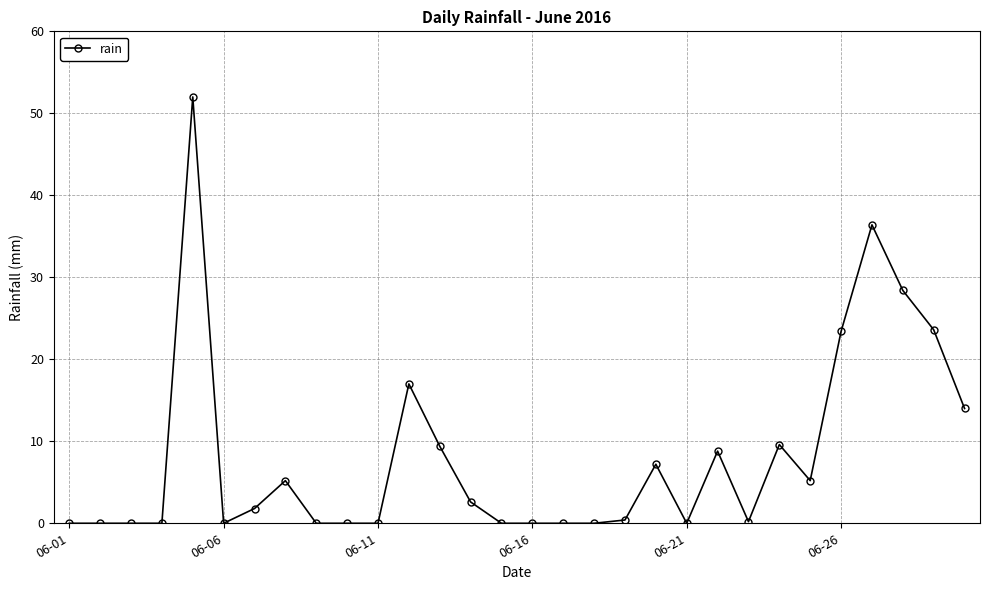

How many data points are less than 1?

15